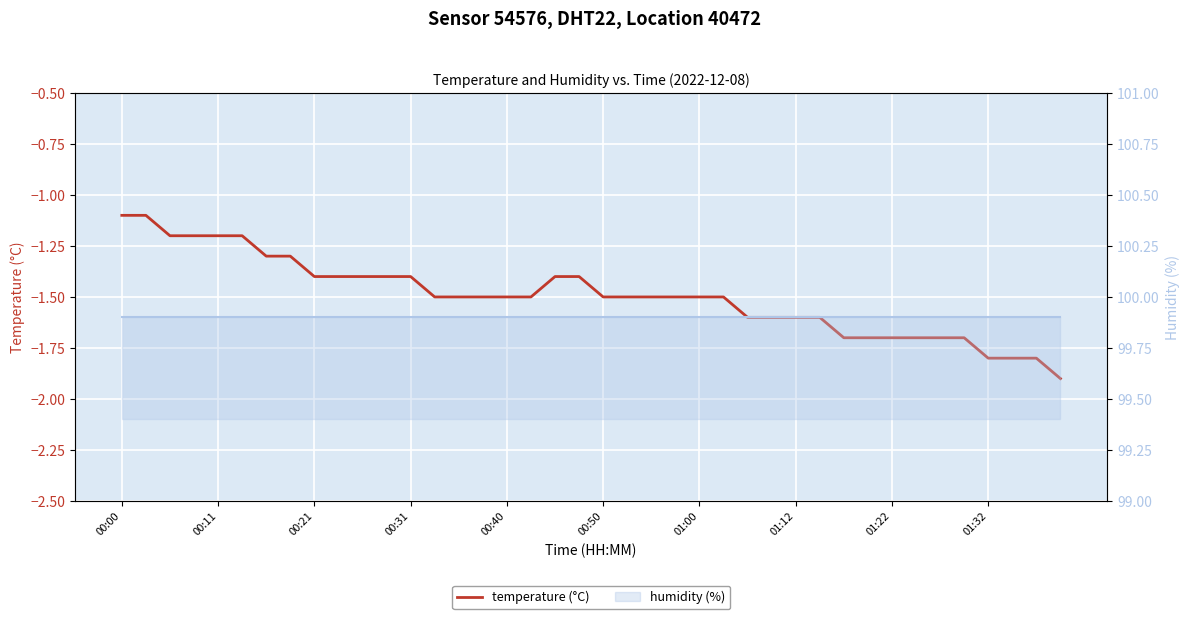

At which category is the sum across all series the highest?

00:00